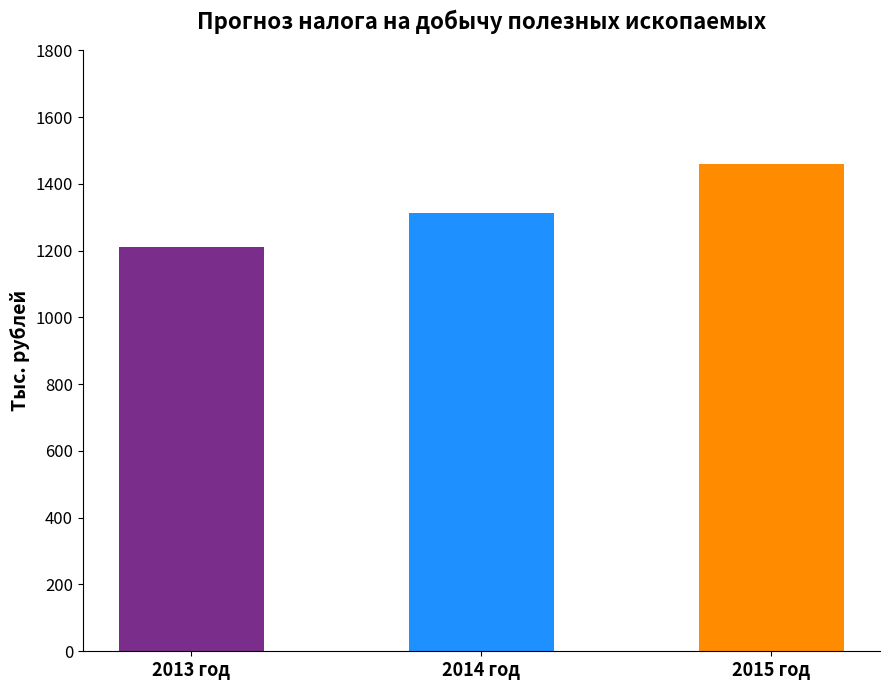

How many categories are shown in the chart?

3